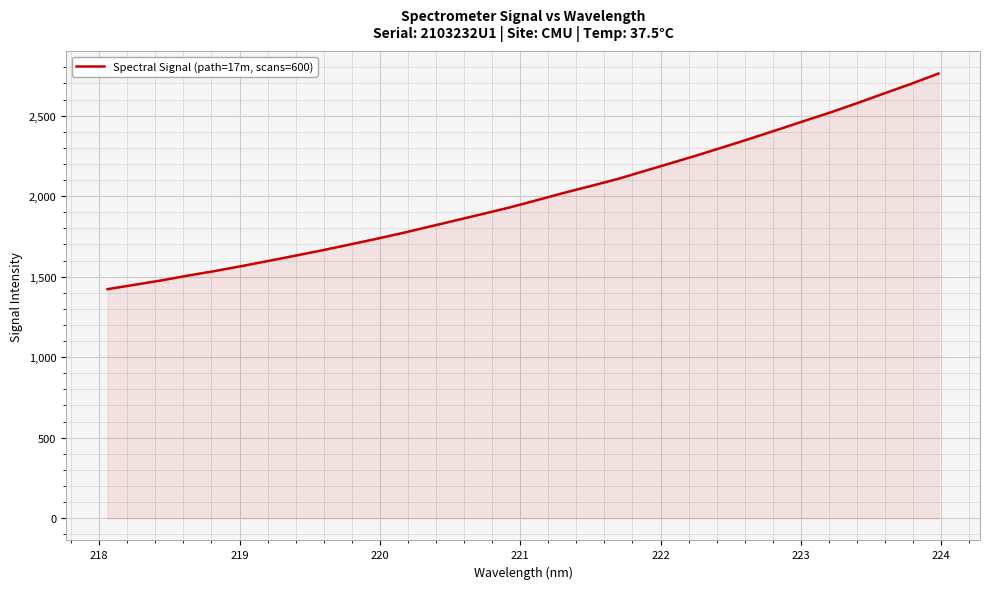

Reading left to right, what are all the values shown in this chart?

1422.4	1449.6	1476.6	1507.0	1534.9	1565.9	1598.0	1630.5	1663.8	1698.7	1734.1	1771.4	1810.9	1850.3	1890.1	1930.4	1974.6	2019.8	2062.4	2105.7	2155.1	2204.5	2254.4	2306.1	2358.9	2413.0	2467.9	2521.9	2579.9	2639.5	2698.8	2761.6